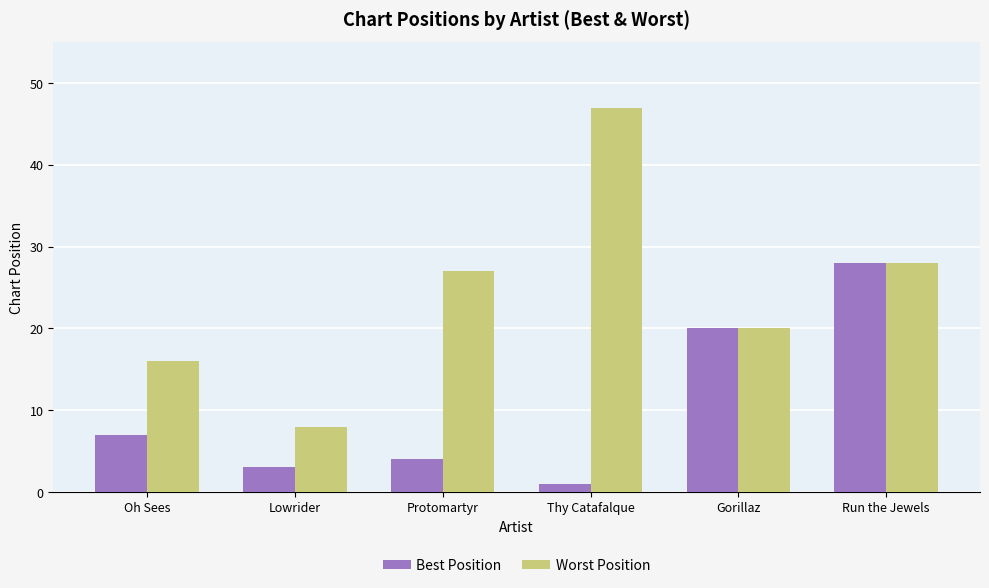

Is it true that Worst Position equals 8 at Lowrider?

True